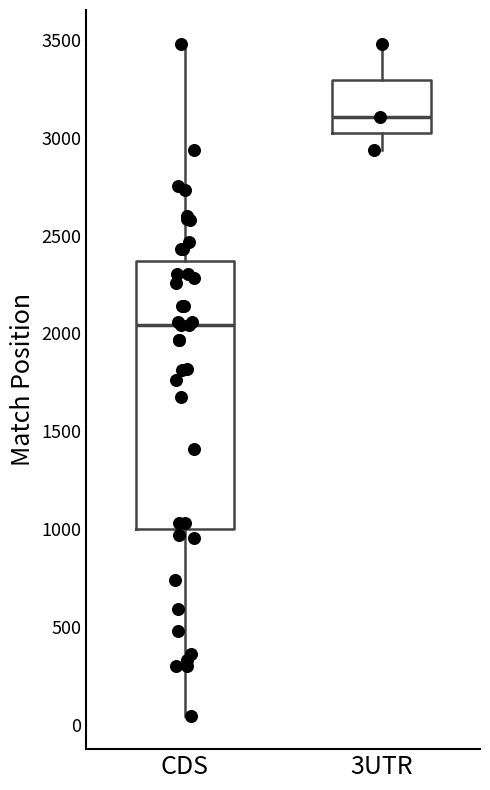

Where does the median line of the box for CDS sit on the y-axis? The values are not printed on the chart, so give them approximately, as read against the axis.

2050